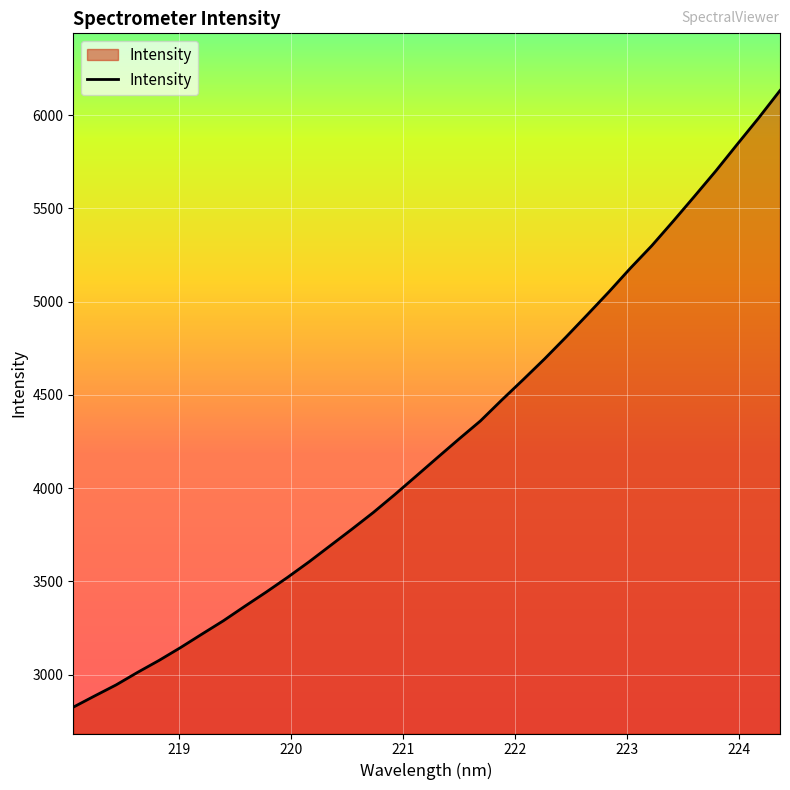

What is the smallest value displayed?

2825.6